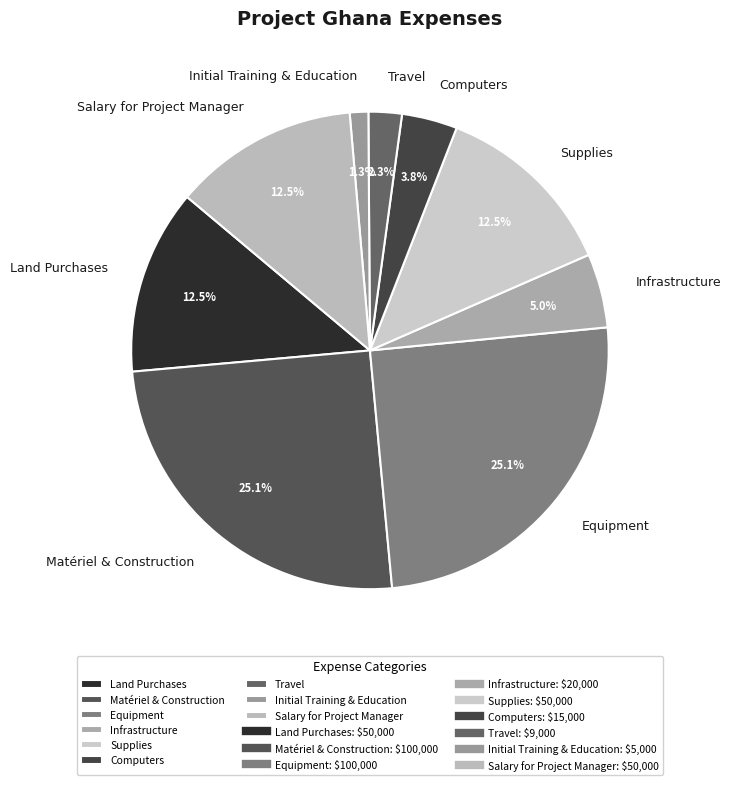

What is the smallest slice in the pie chart?

Initial Training & Education